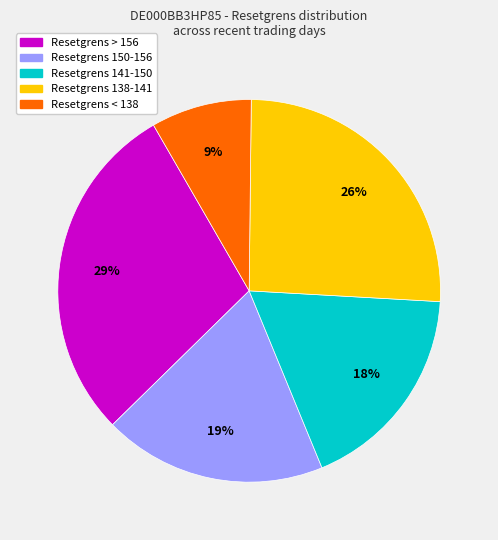

How many slices are in this pie chart?

5